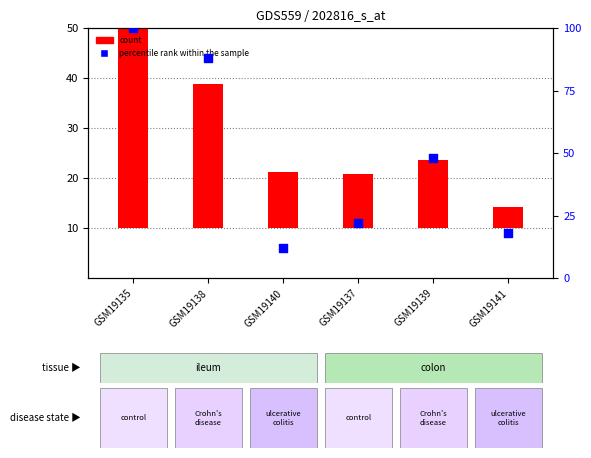

What is the change in value from GSM19138 to GSM19140?

-76.1